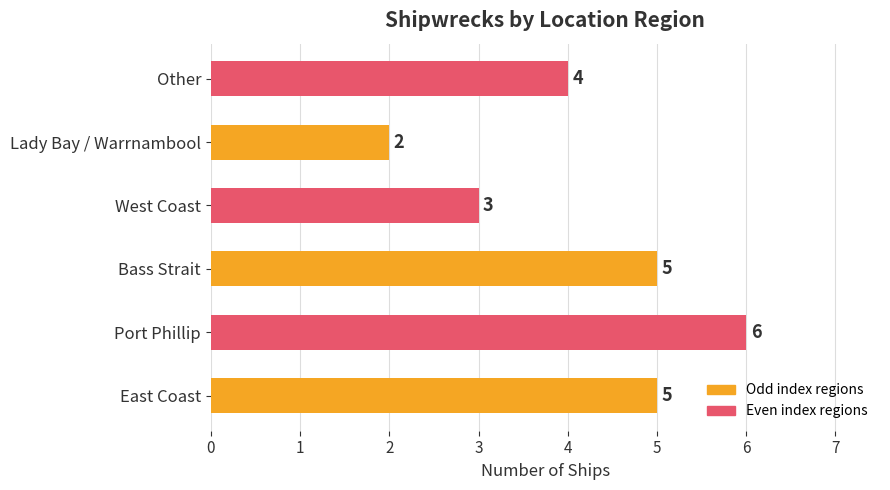

Are the bars horizontal?

Yes